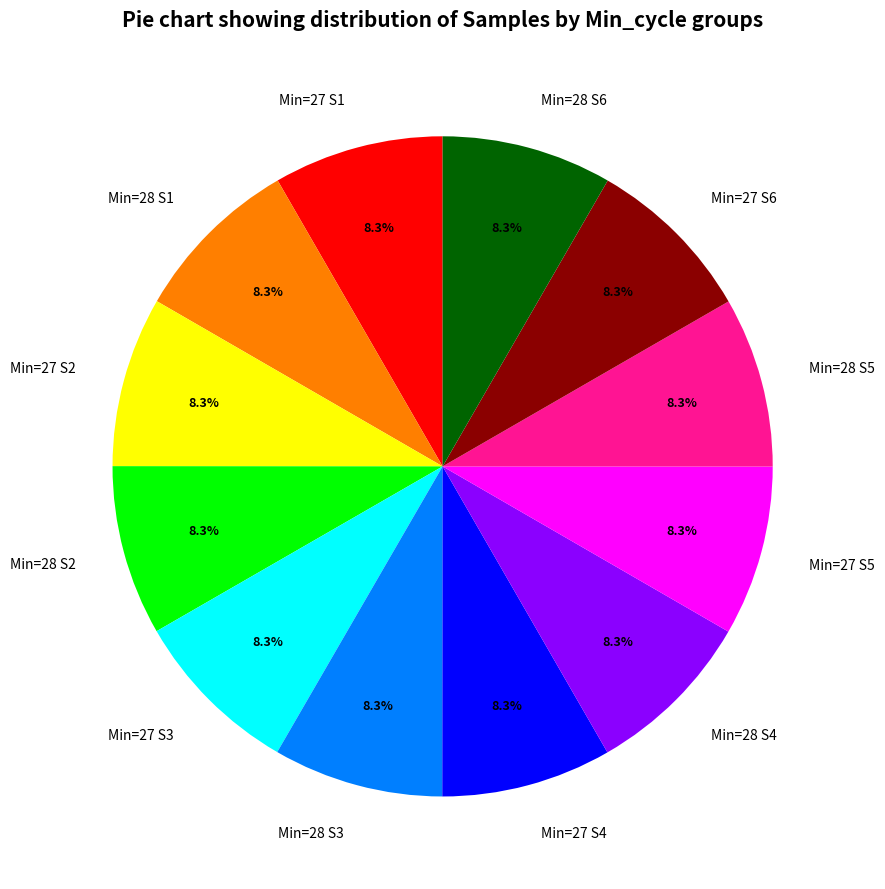

What is the ratio of the value at Min=28 S4 to the value at Min=28 S3?

1.0